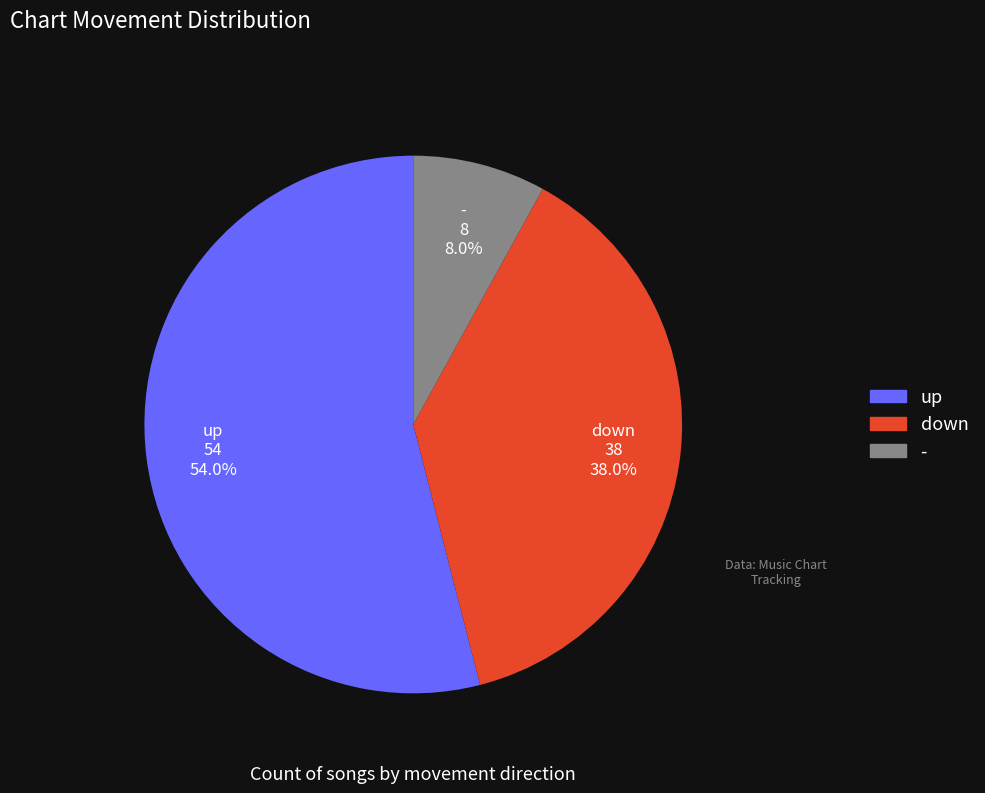

To the nearest percent, what is the difference between the up and down slice percentages?

16%